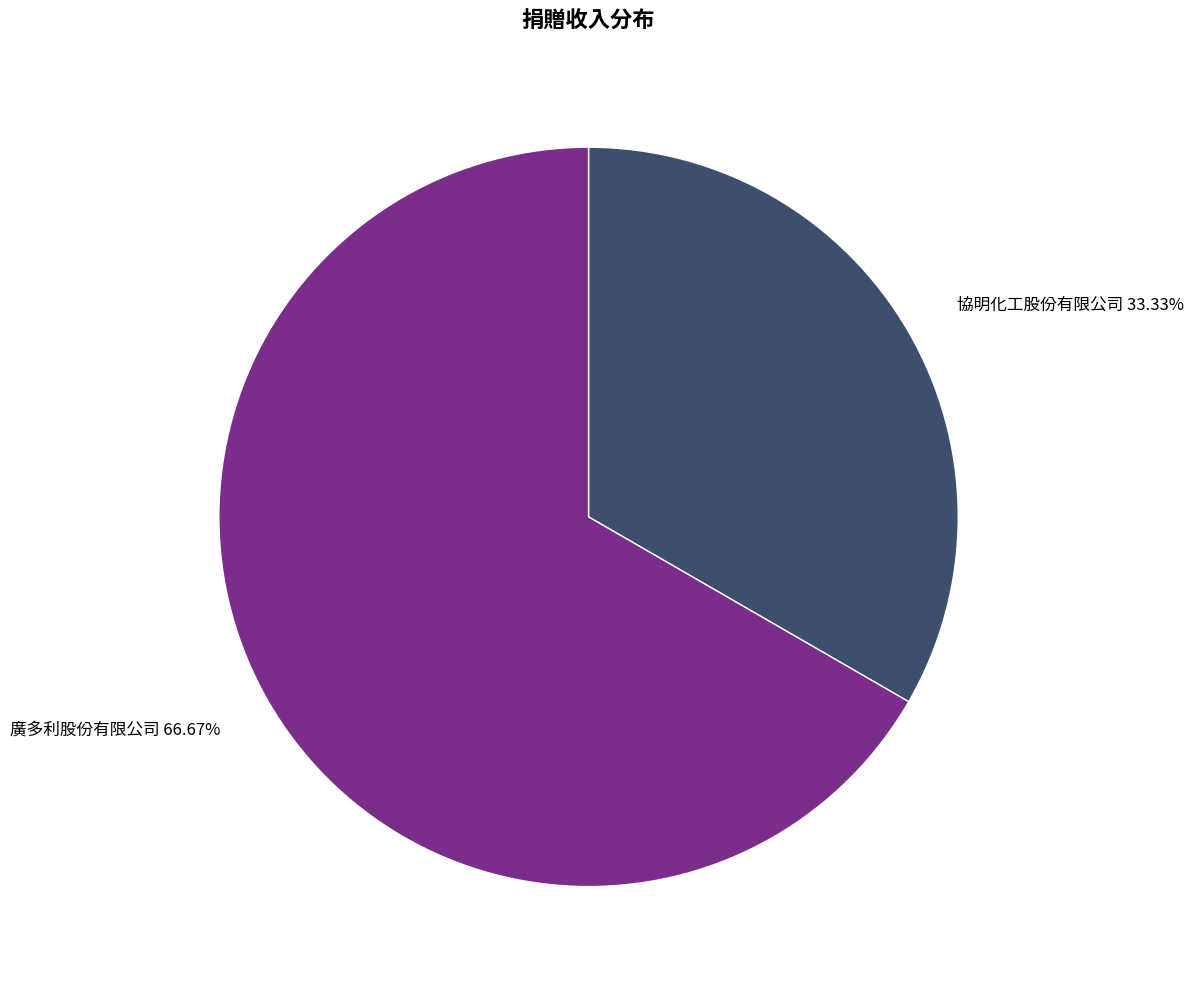

What is the smallest slice in the pie chart?

協明化工股份有限公司